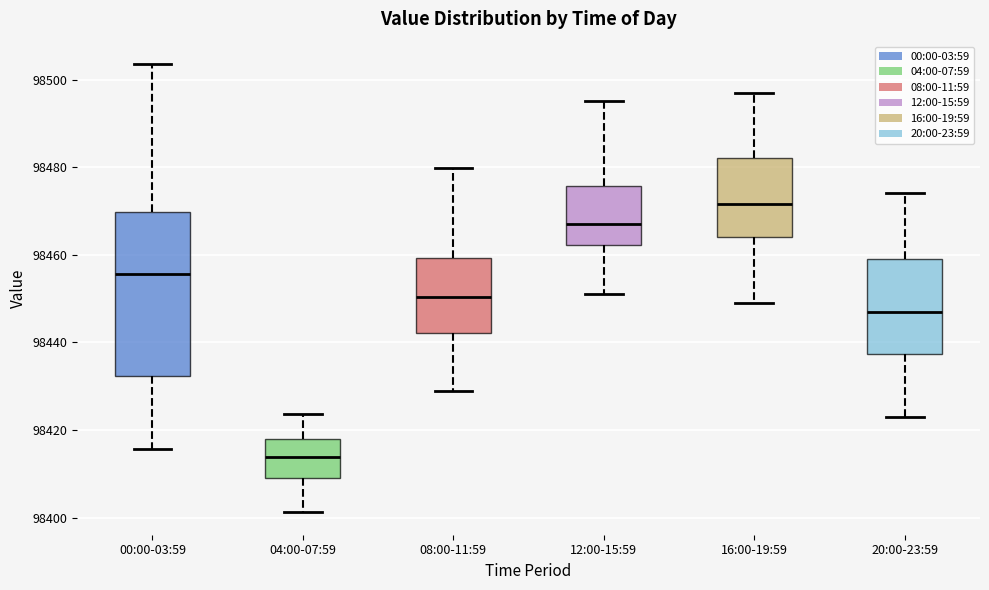

Reading left to right, transcribe this box plot: for each box, give where its median line is, the range the box spans, and where its two whiskers end, as read against the y-axis. The values are not printed on the chart, so give them approximately, as read against the axis.

00:00-03:59: median 98456, box 98432 to 98470, whiskers 98416 to 98504
04:00-07:59: median 98414, box 98408 to 98418, whiskers 98402 to 98424
08:00-11:59: median 98450, box 98442 to 98460, whiskers 98430 to 98480
12:00-15:59: median 98468, box 98462 to 98476, whiskers 98452 to 98496
16:00-19:59: median 98472, box 98464 to 98482, whiskers 98450 to 98498
20:00-23:59: median 98448, box 98438 to 98460, whiskers 98424 to 98474